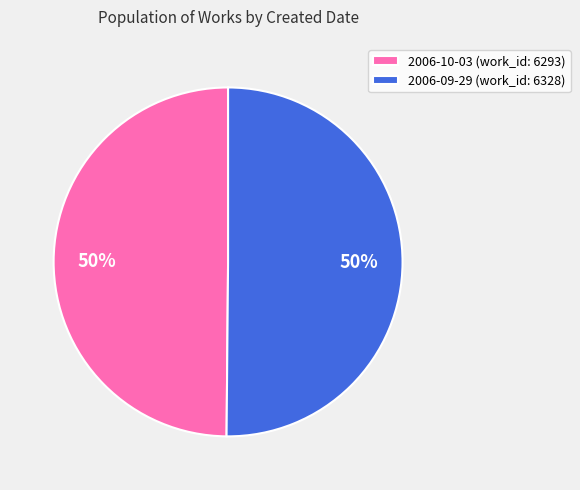

To the nearest percent, what is the combined percentage of 2006-09-29 (work_id: 6328) and 2006-10-03 (work_id: 6293)?

100%